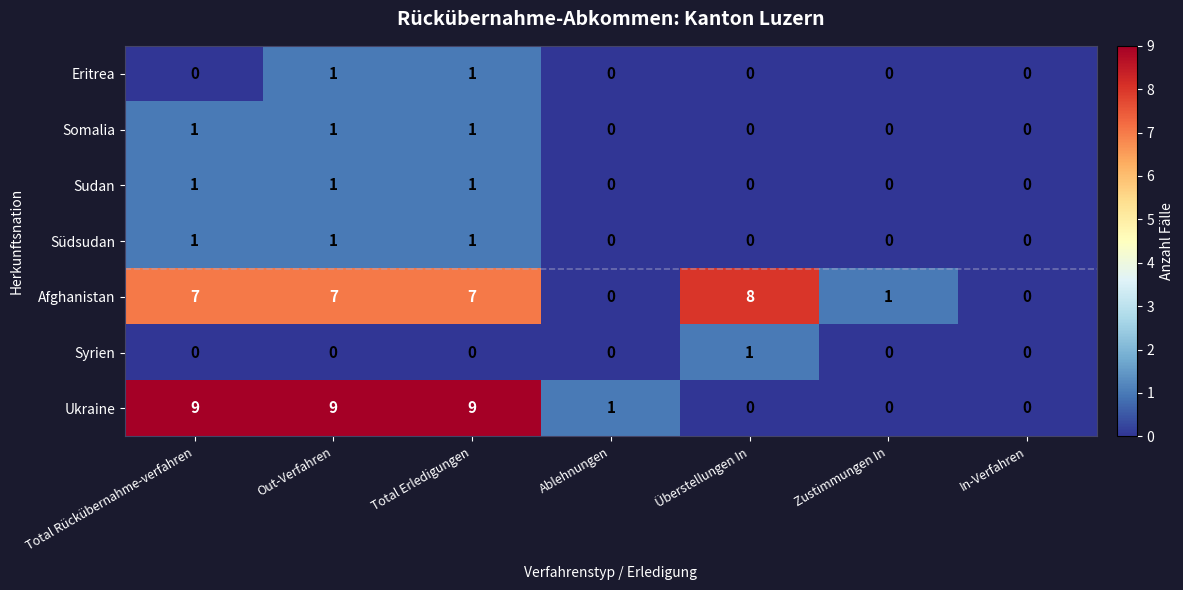

What is the maximum value shown in the chart?

9